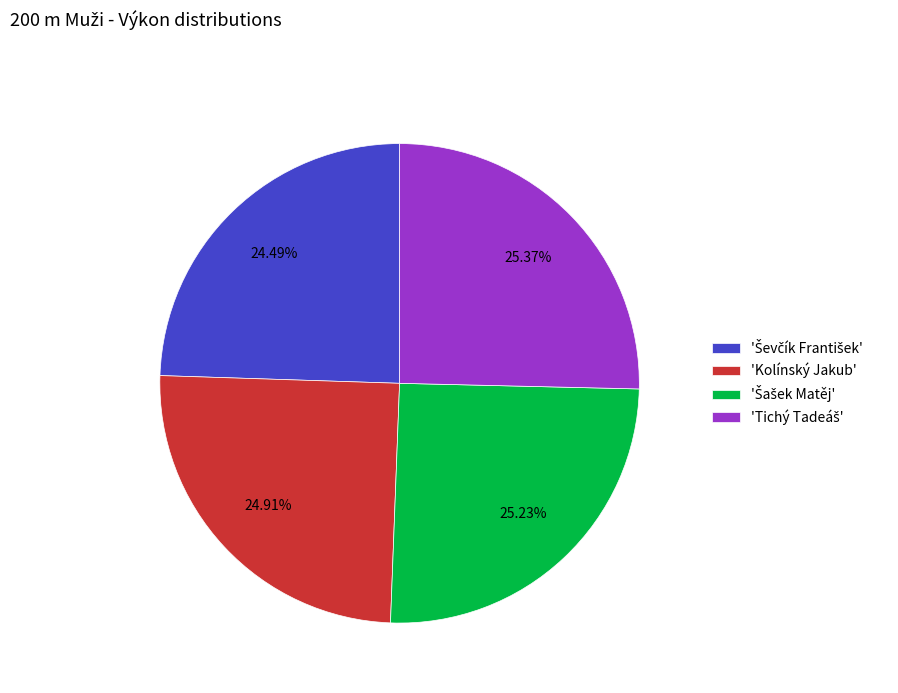

Does any single category account for the majority?

No